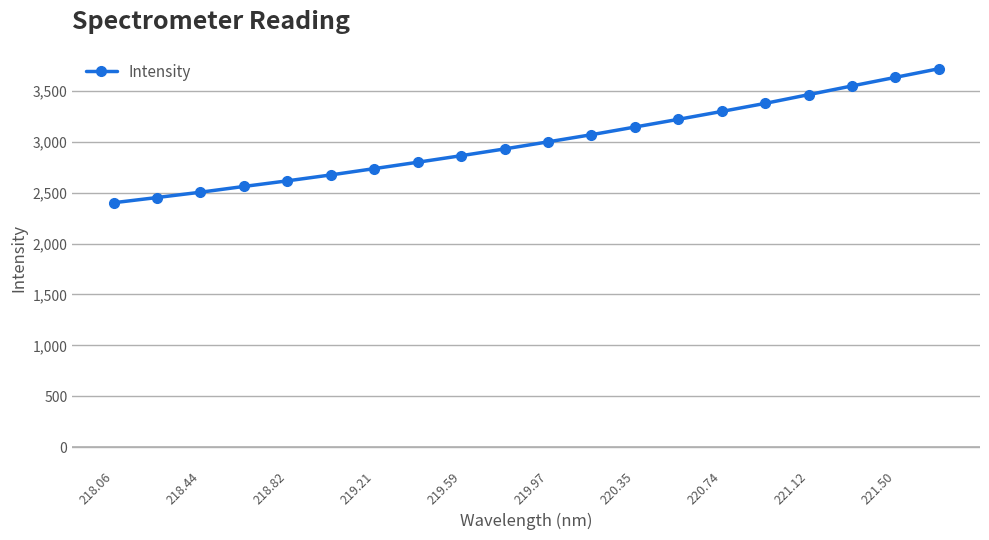

What is the maximum value shown in the chart?

3717.1